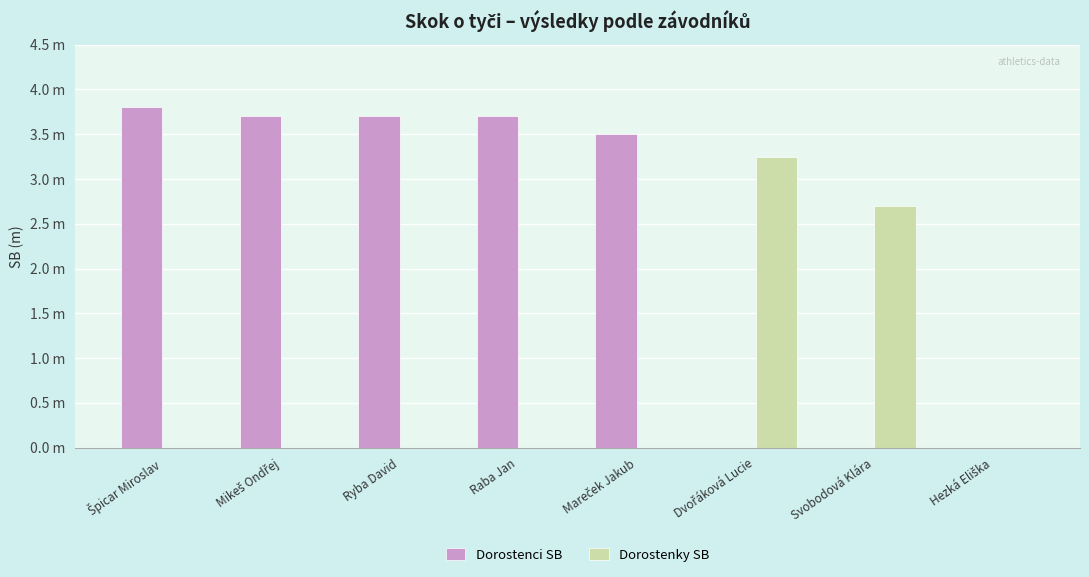

Which series changed the most between Mikeš Ondřej and Dvořáková Lucie?

Dorostenci SB